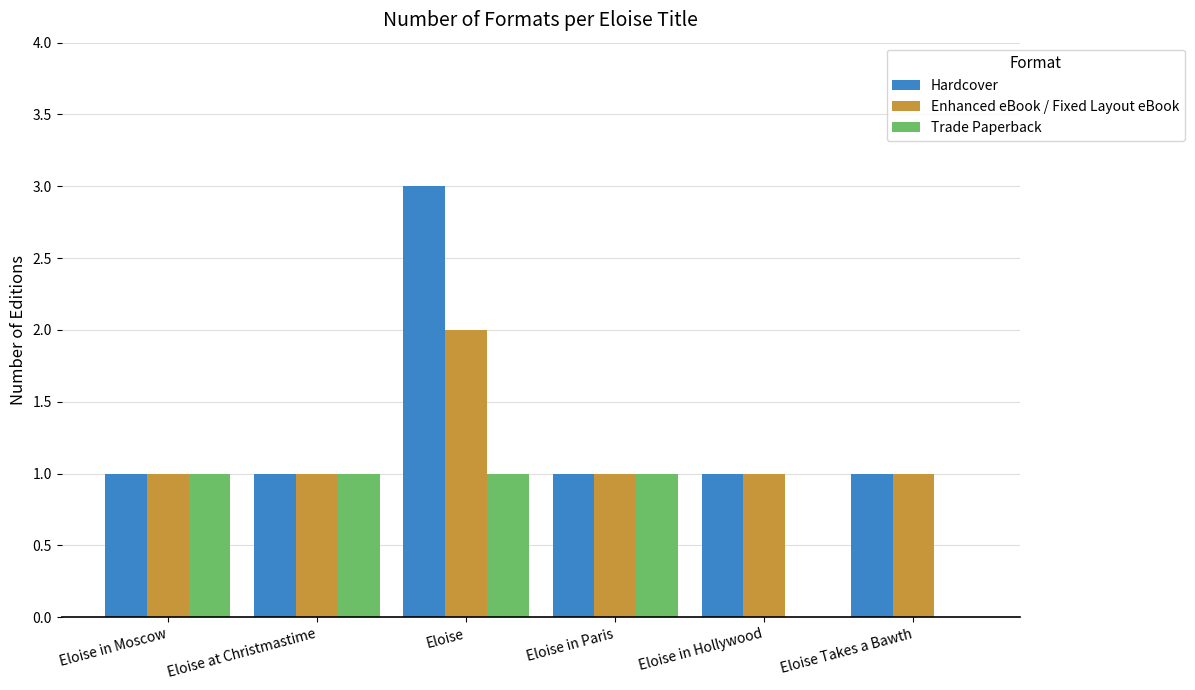

Which series has the largest range (max minus min)?

Hardcover